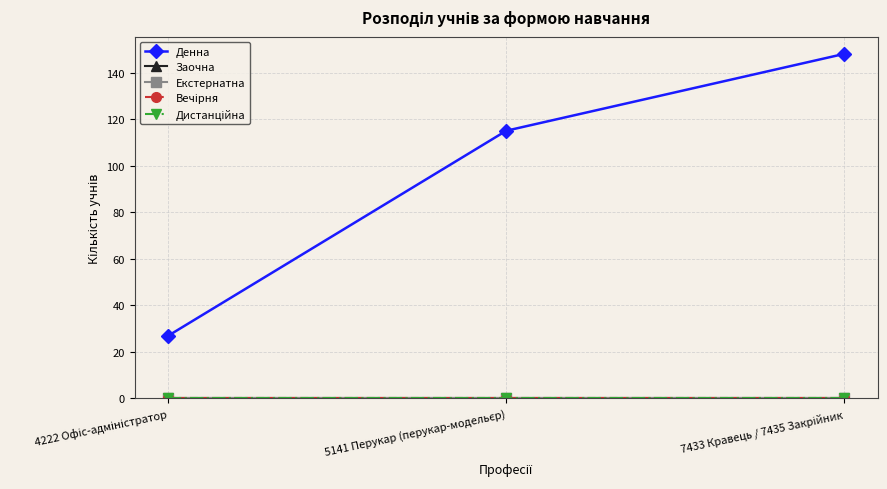

Which series has the widest spread of values?

Денна